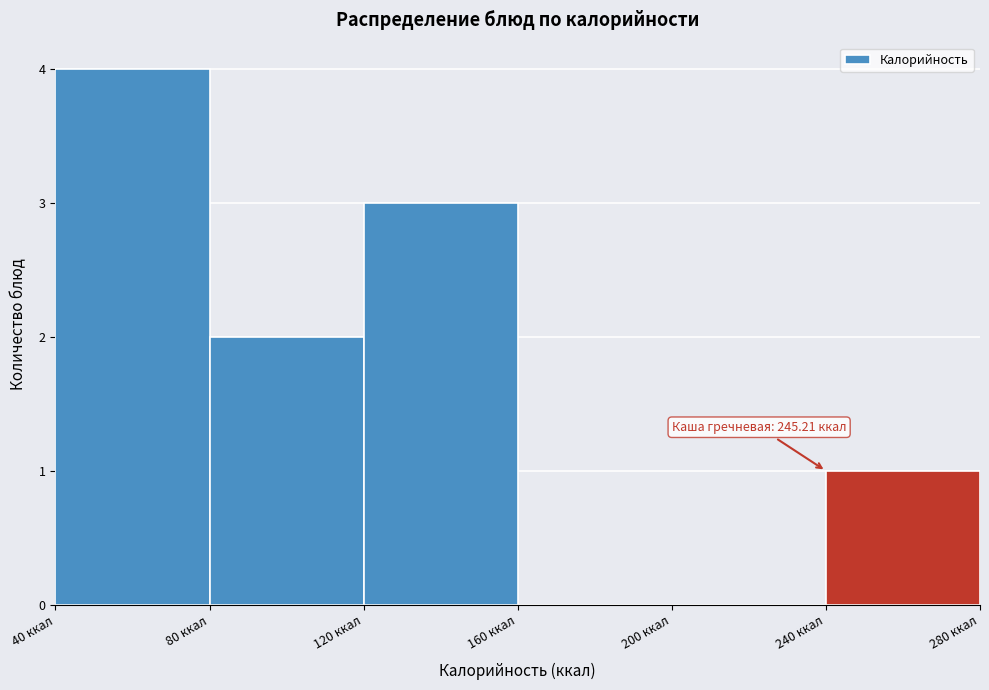

Over which range of the x-axis is the bar tallest?

40 to 80